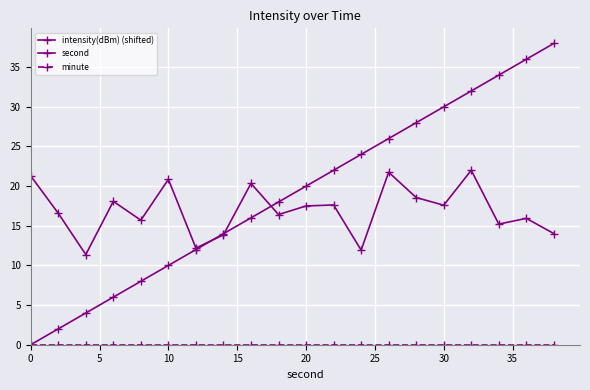

At how many categories does at least one series exceed 7?

20